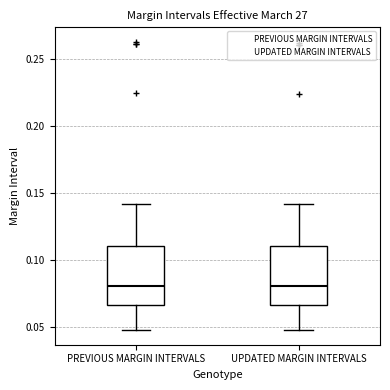

Reading left to right, transcribe this box plot: for each box, give where its median line is, the range the box spans, and where its two whiskers end, as read against the y-axis. The values are not printed on the chart, so give them approximately, as read against the axis.

PREVIOUS MARGIN INTERVALS: median 0.080, box 0.065 to 0.110, whiskers 0.050 to 0.140
UPDATED MARGIN INTERVALS: median 0.080, box 0.065 to 0.110, whiskers 0.045 to 0.140